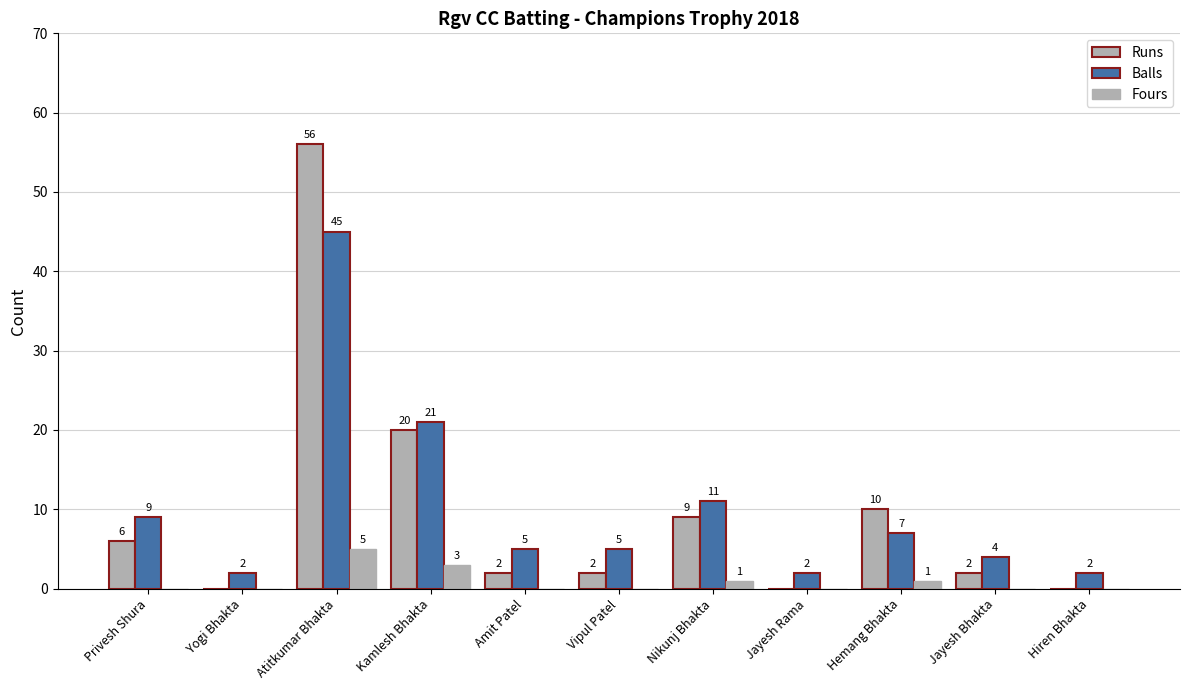

How many data points does each series have?

11